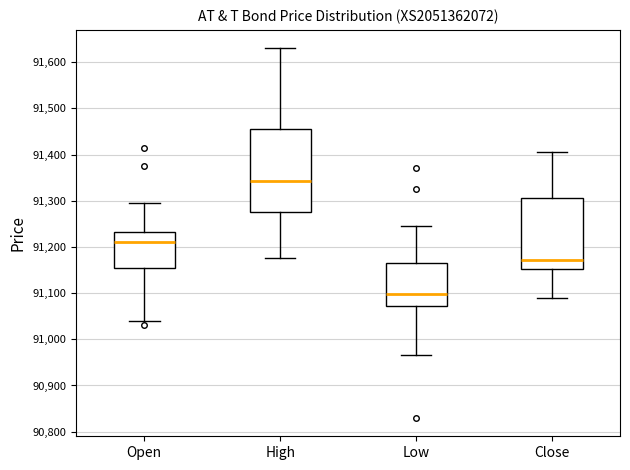

Where does the upper whisker of the box for High end on the y-axis? The values are not printed on the chart, so give them approximately, as read against the axis.

91630